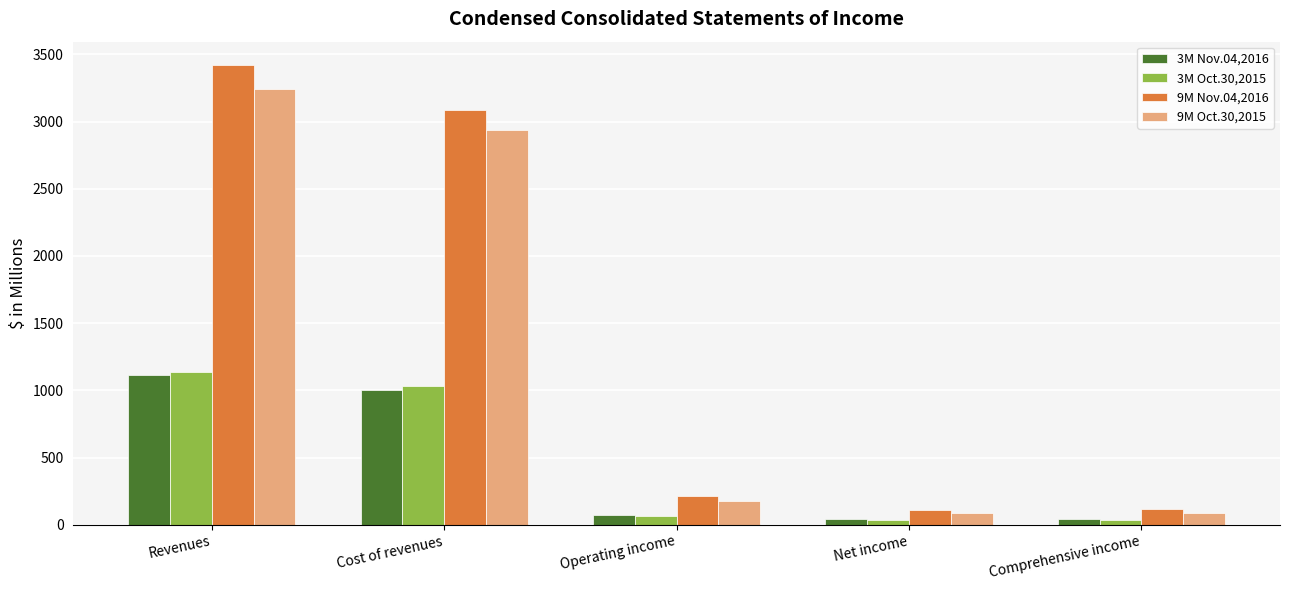

What is the difference between the second highest and second lowest values in the 9M Oct.30,2015 series?

2850